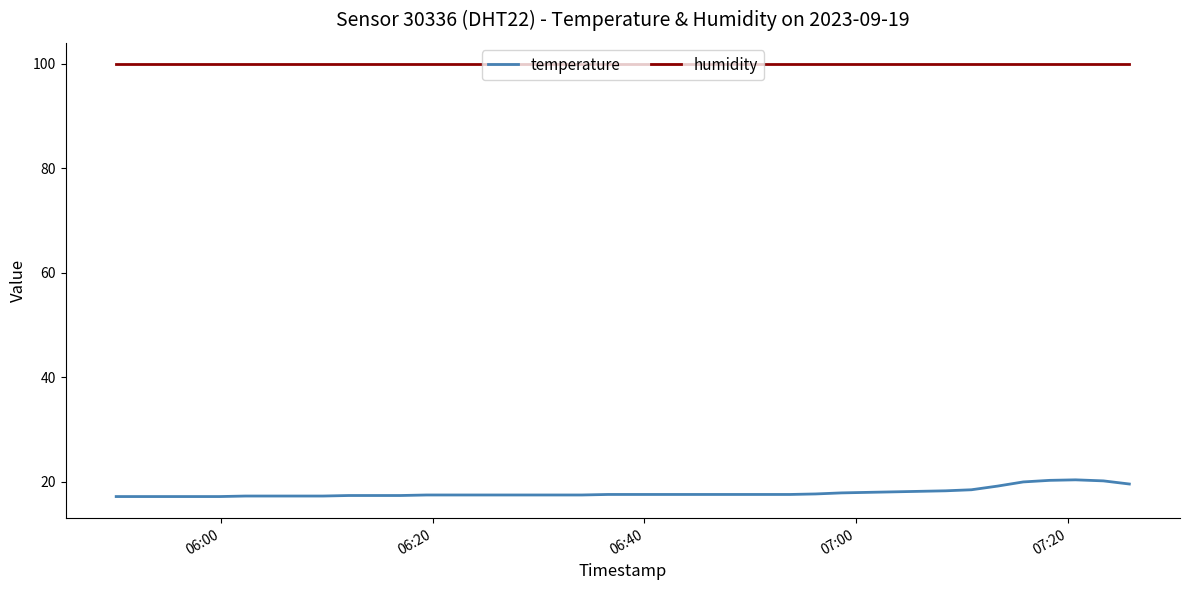

Which series has the largest total across all categories?

humidity